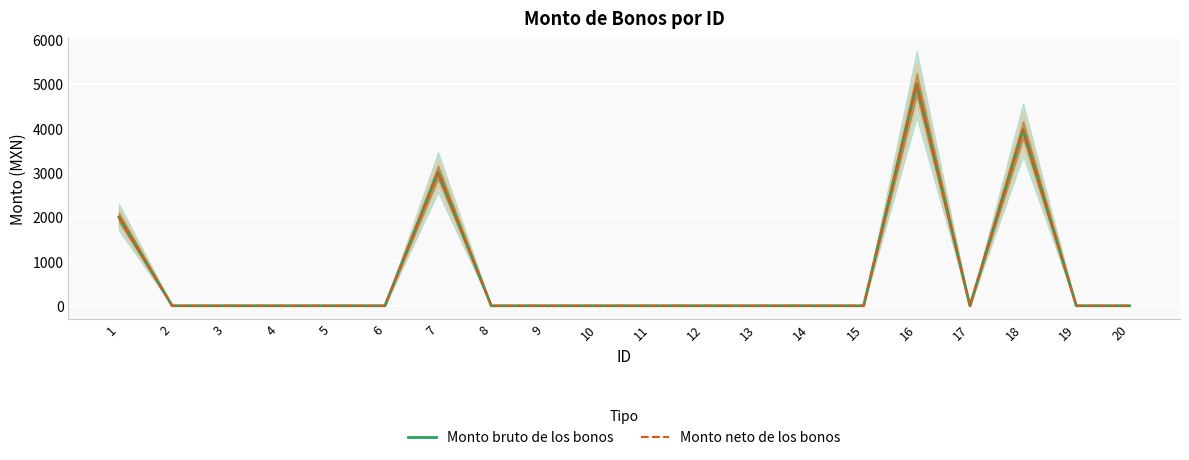

How many interior local peaks does the Monto neto de los bonos series have?

3